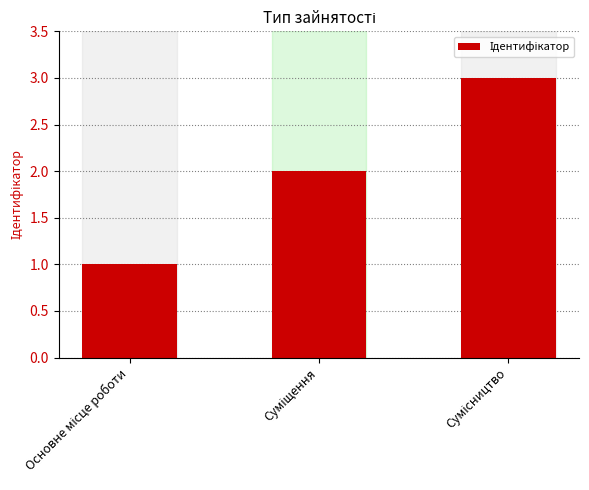

What is the maximum value shown in the chart?

3